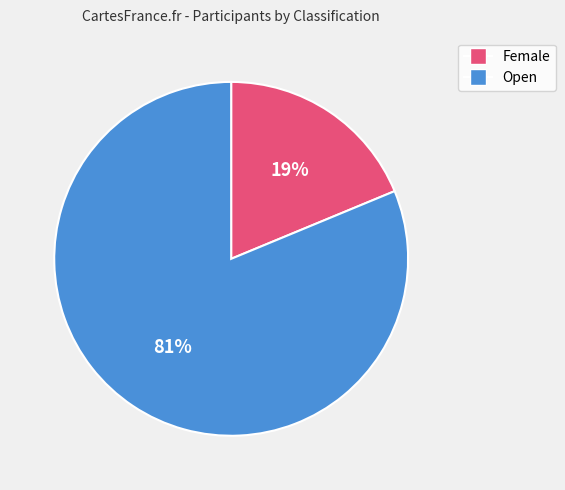

Count the number of slices in the pie.

2